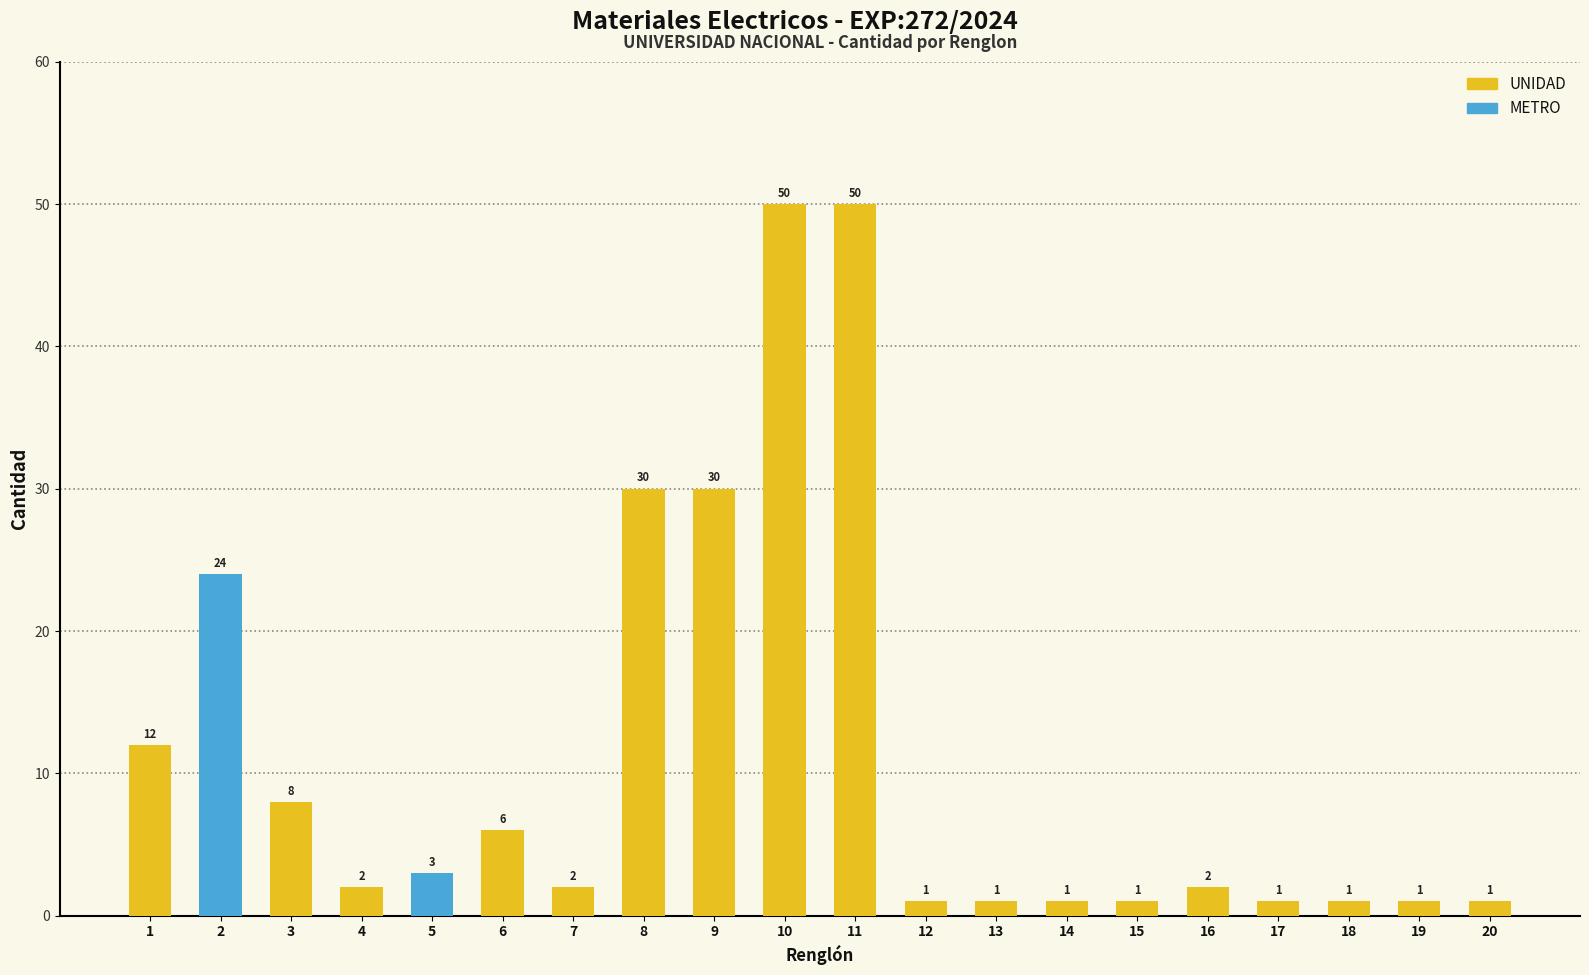

What is the greatest value displayed?

50